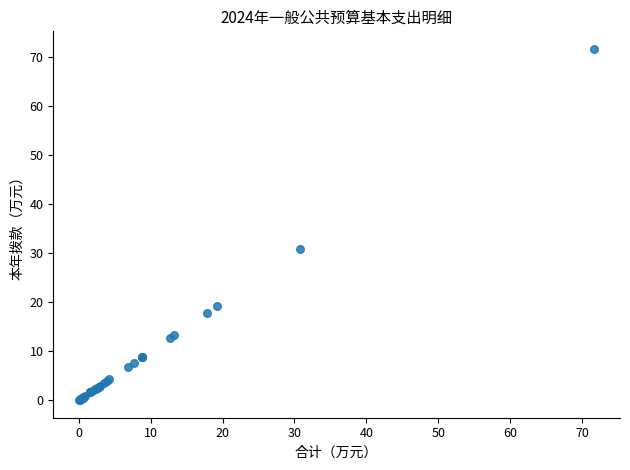

What Y value in the scatter plot is closest to 35?

30.8